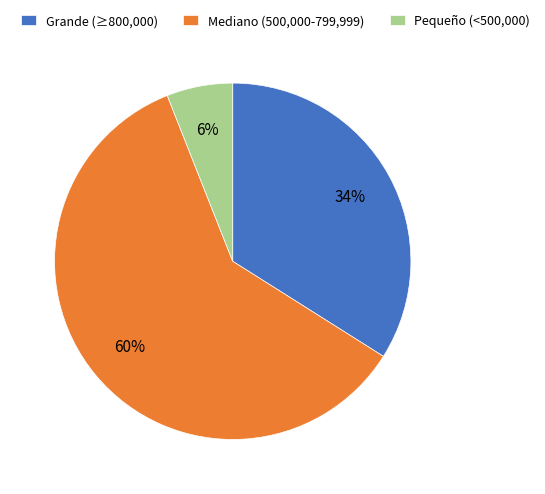

What percentage is the Mediano (500,000-799,999) slice, to the nearest percent?

60%